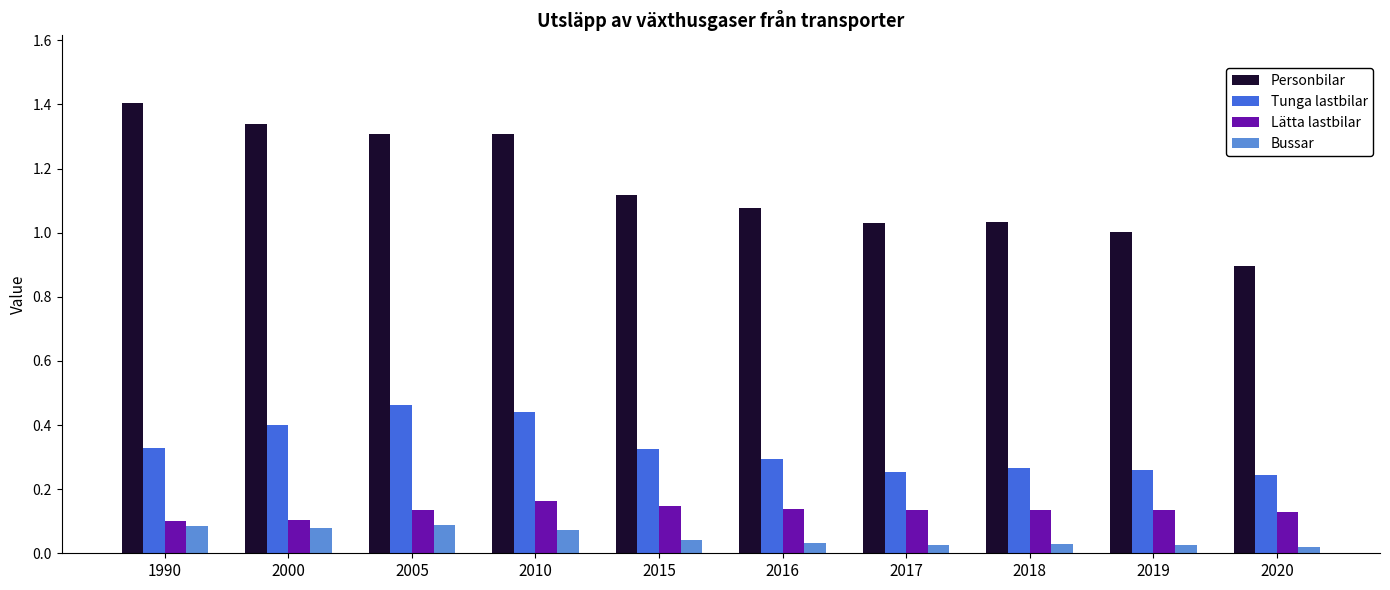

Rank the series by their maximum value, from highest to lowest.

Personbilar, Tunga lastbilar, Lätta lastbilar, Bussar